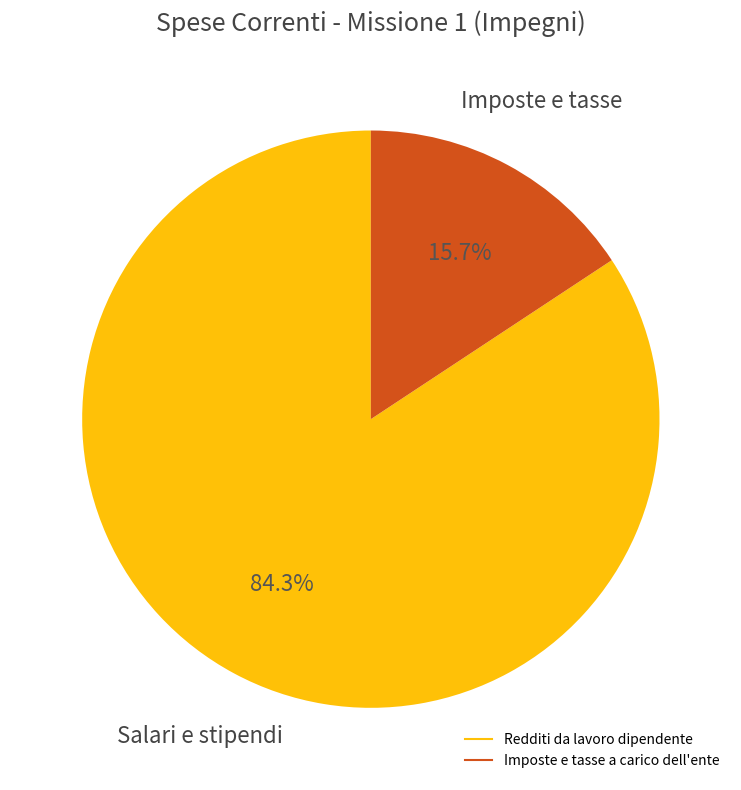

How many segments does this pie chart have?

2